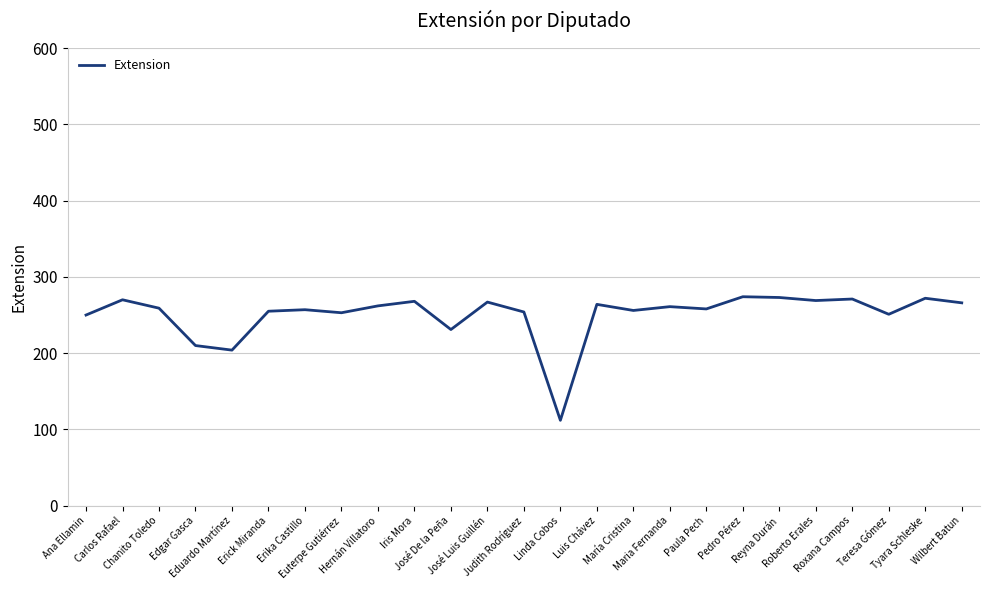

What is the maximum value shown in the chart?

274